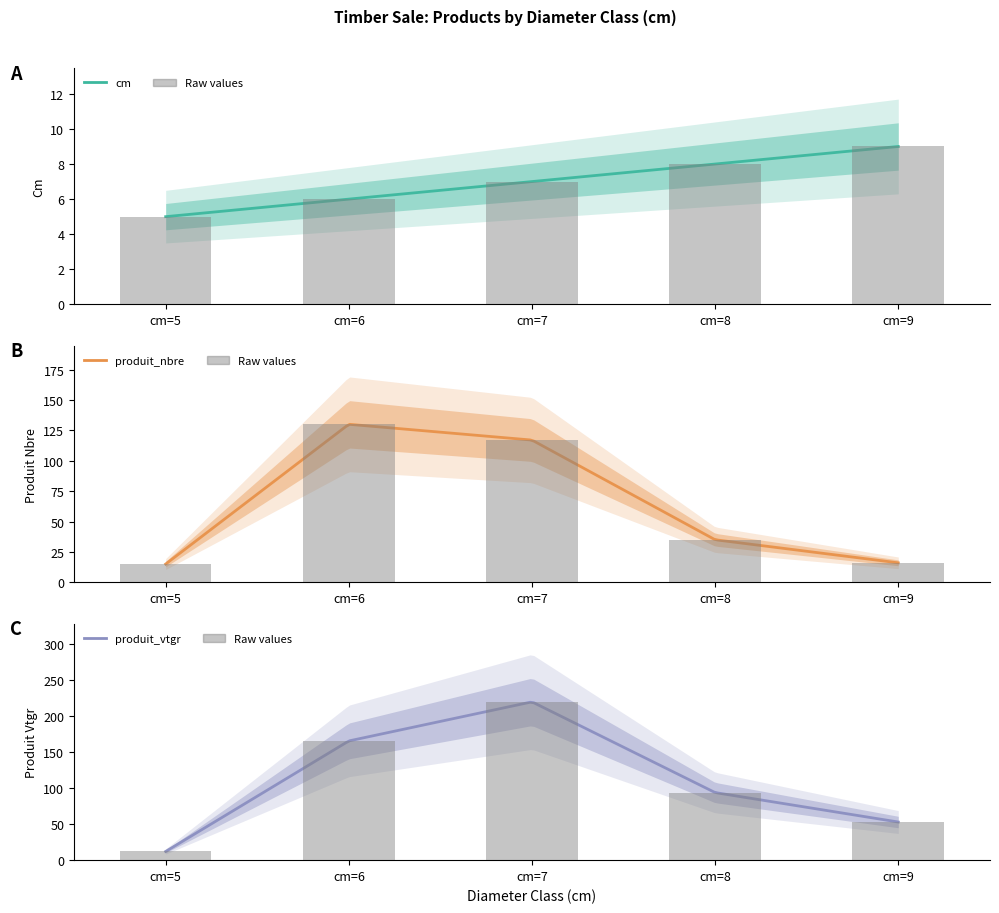

Between cm=7 and cm=5, which is larger?

cm=7